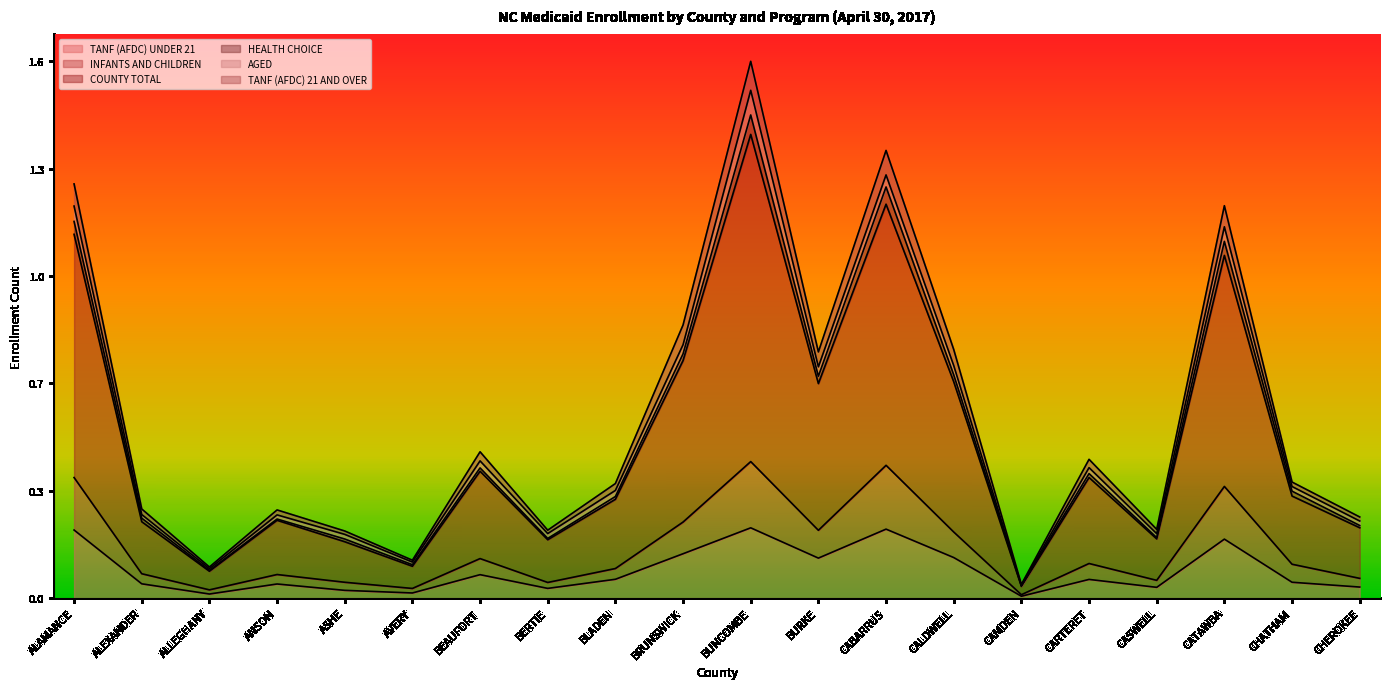

Where is the first local maximum for TANF (AFDC) 21 AND OVER?

ANSON